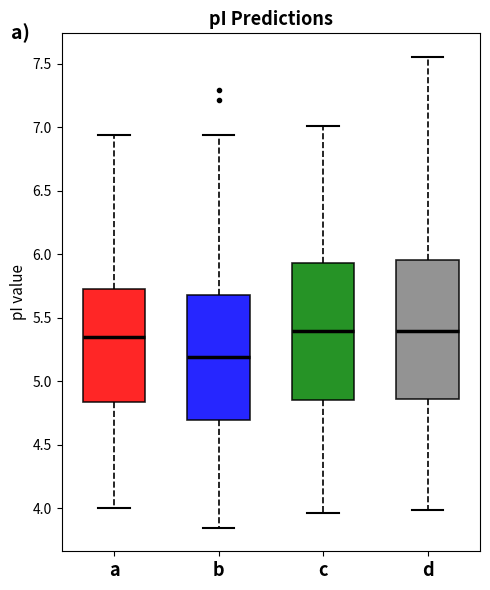

Which box's median line is the lowest?

b